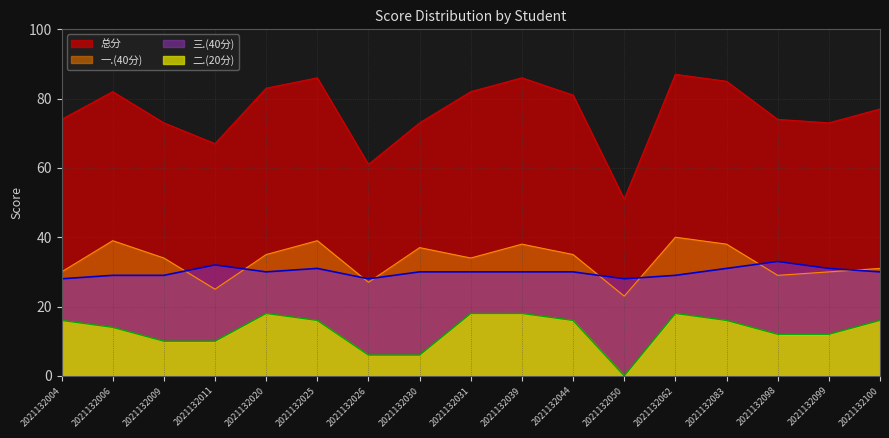

What is the difference between the second highest and minimum values in the 二.(20分) series?

18